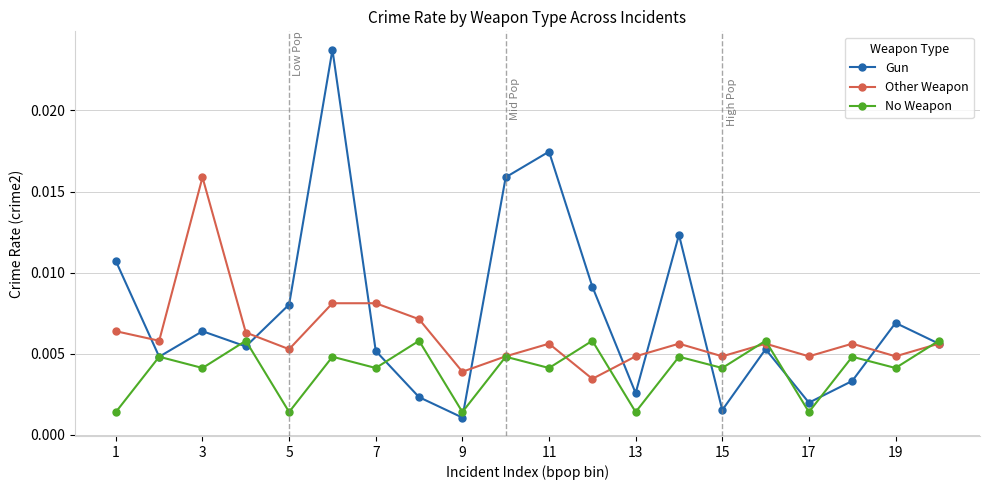

How many interior local peaks does the No Weapon series have?

9